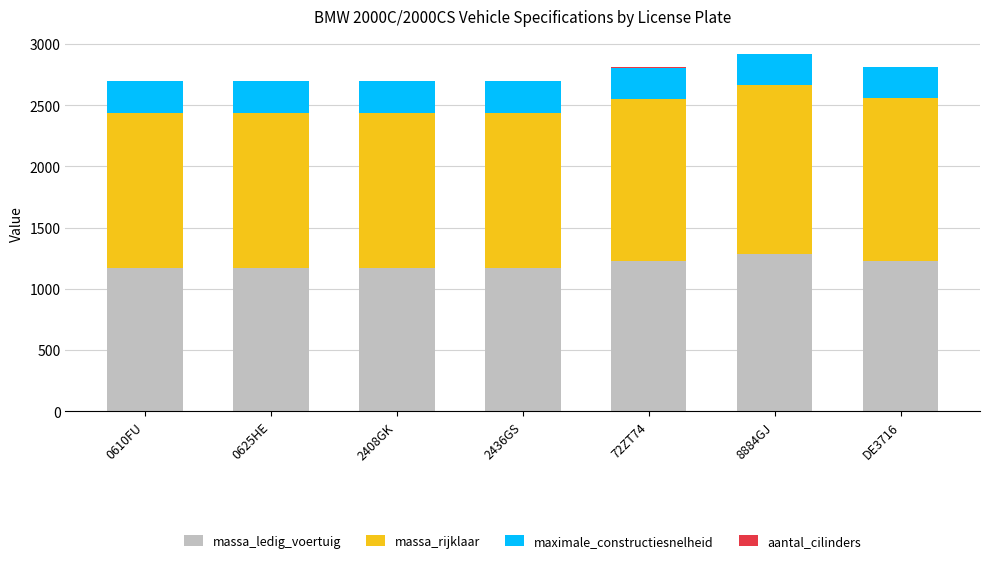

Is it true that massa_ledig_voertuig equals 1280 at 8884GJ?

True